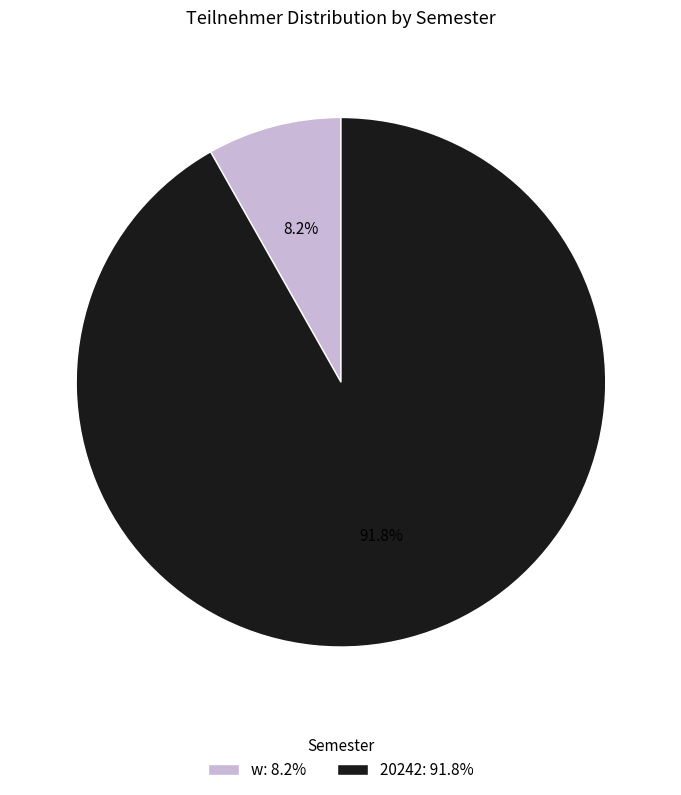

What is the largest slice in the pie chart?

20242: 91.8%